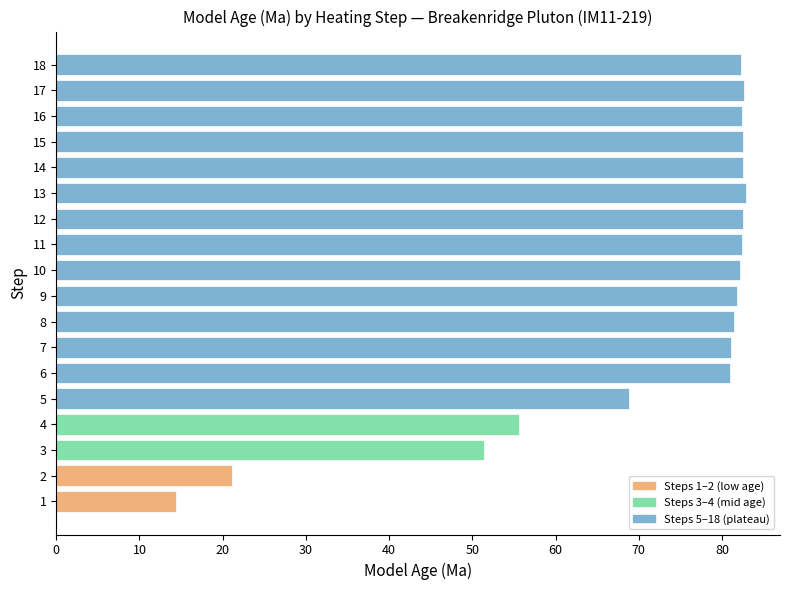

True or false: the data shows 82.5 at 15.

True